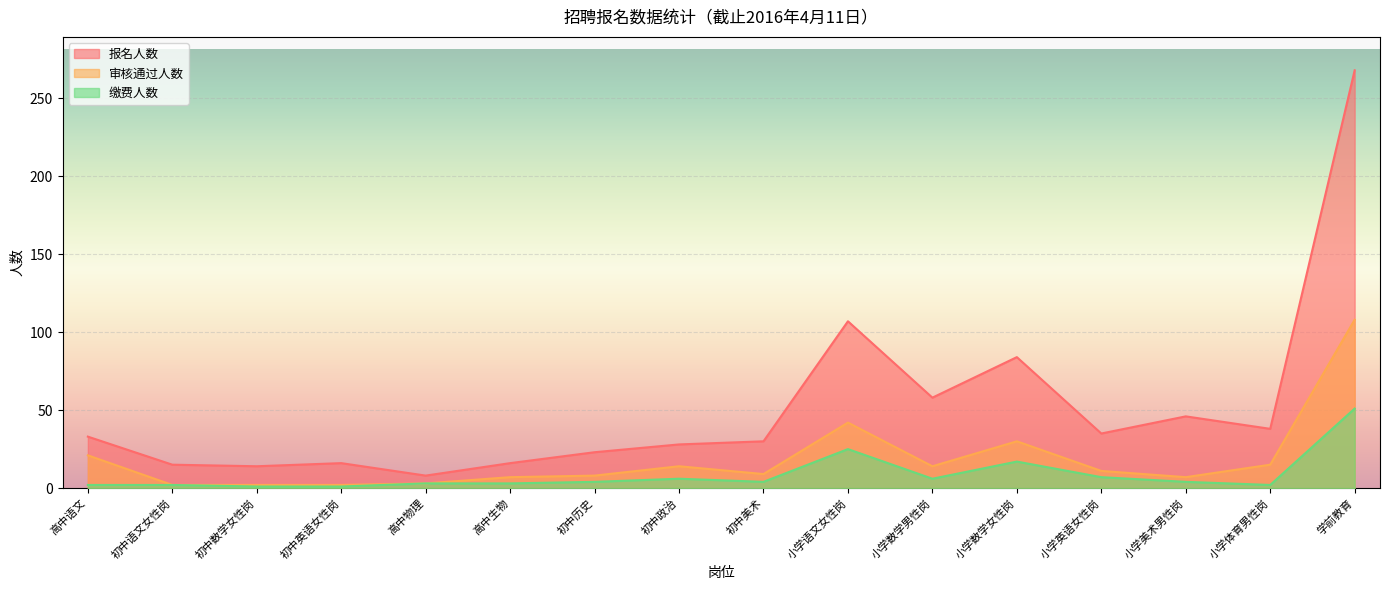

What is the spread (max minus min) of values at 高中生物?

13